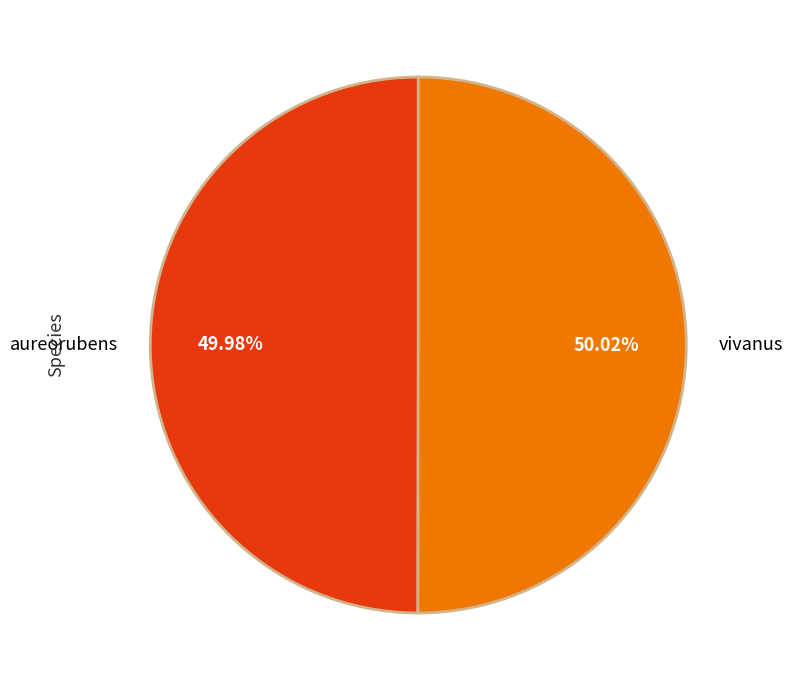

Does any single category account for the majority?

Yes